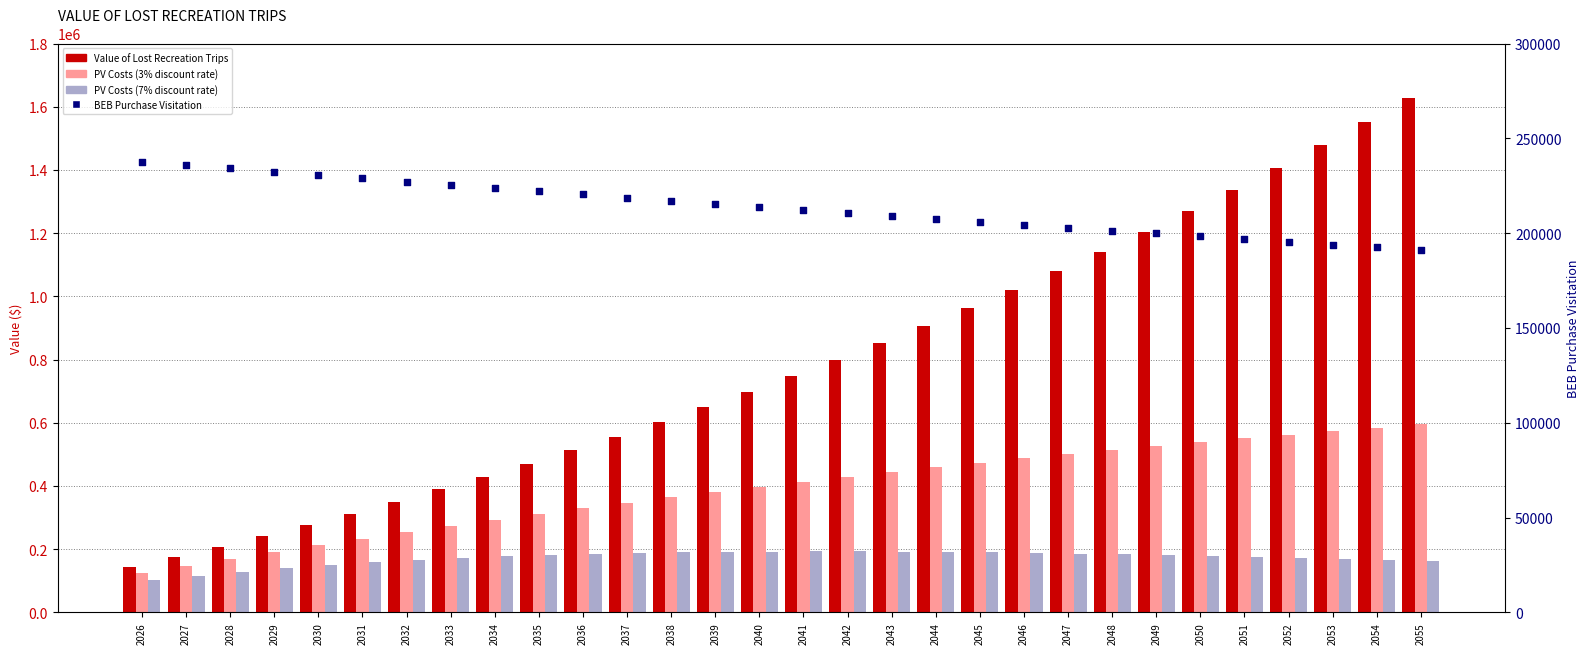

Is the value of PV Costs (3% discount rate) at 2050 greater than the value of Value of Lost Recreation Trips at 2055?

No